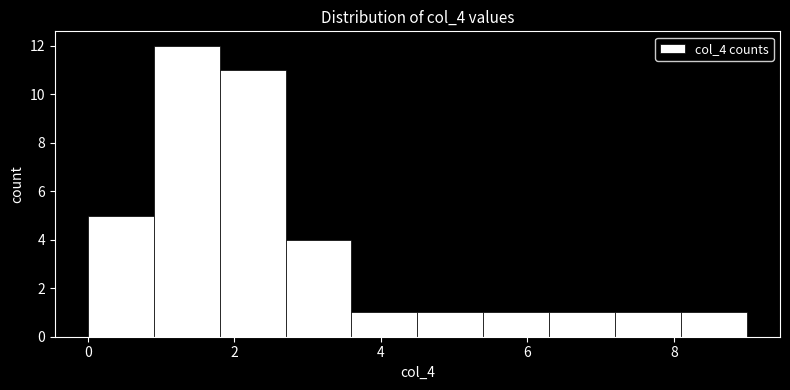

Over which range of the x-axis is the bar tallest?

0.9 to 1.8